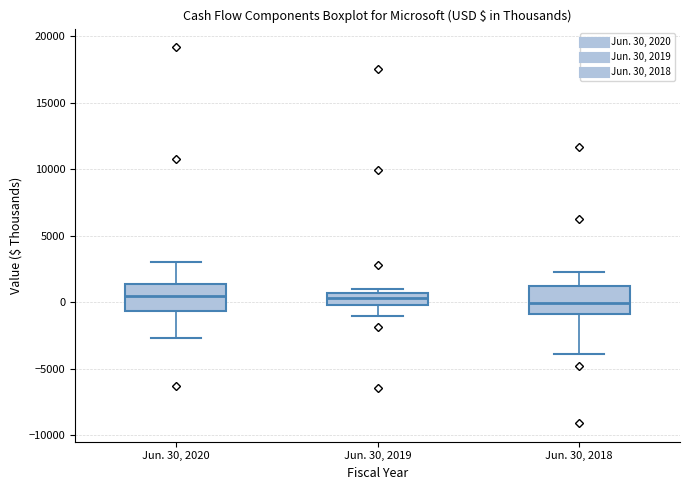

Where is the upper edge of the box for Jun. 30, 2019 on the y-axis? The values are not printed on the chart, so give them approximately, as read against the axis.

500